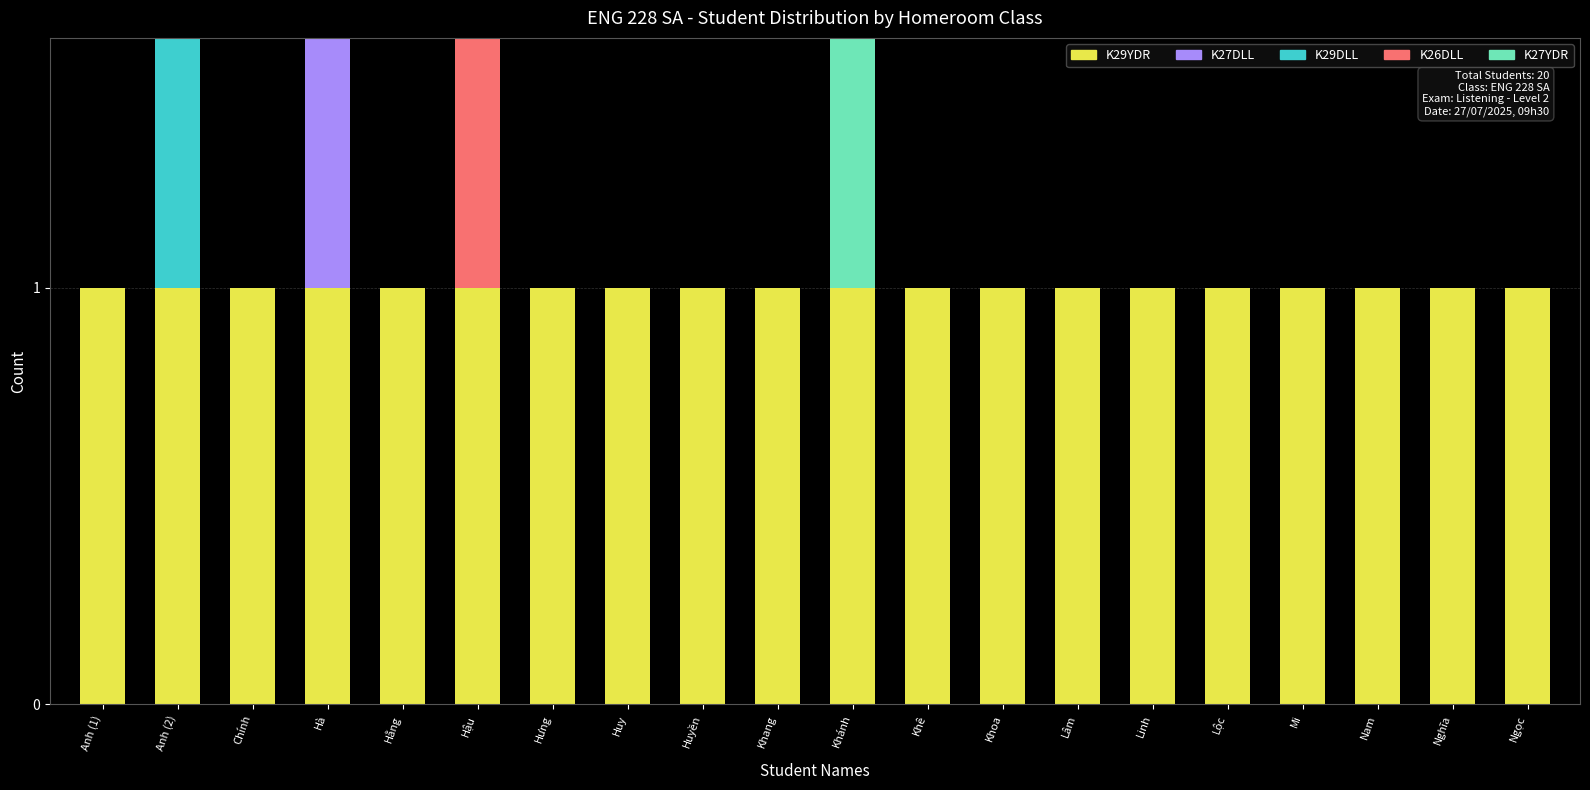

Rank the series by their maximum value, from lowest to highest.

K29YDR, K27DLL, K29DLL, K26DLL, K27YDR